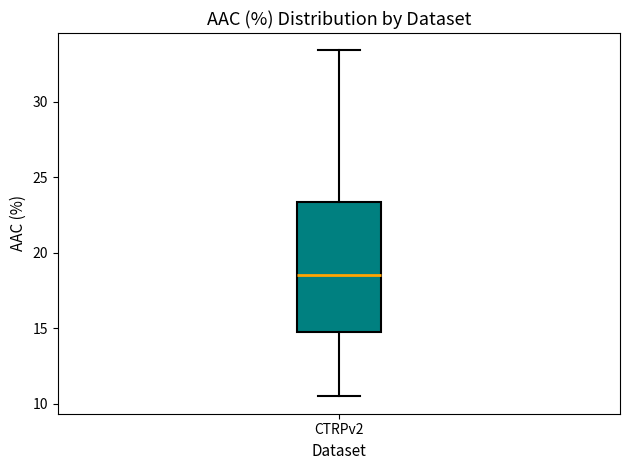

Transcribe this box plot: give where the median line is, the range the box spans, and where the two whiskers end, as read against the y-axis. The values are not printed on the chart, so give them approximately, as read against the axis.

median 18.5, box 15.0 to 23.5, whiskers 10.5 to 33.5